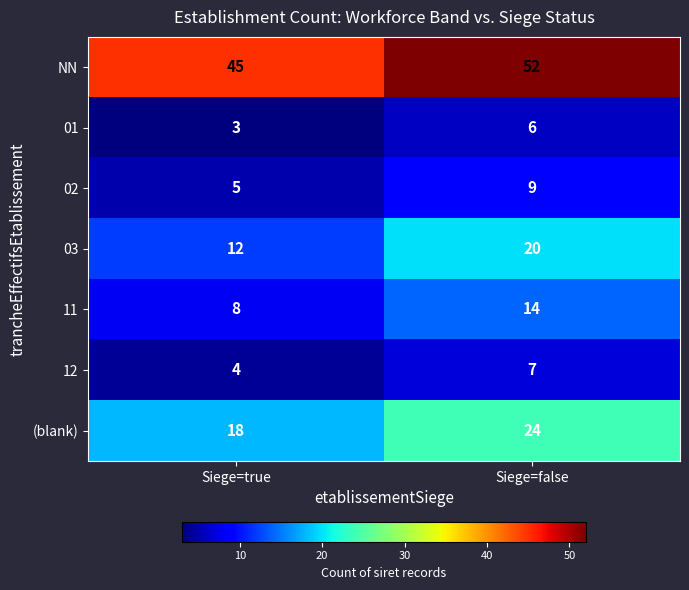

Is it true that 01 equals 3 at Siege=true?

True